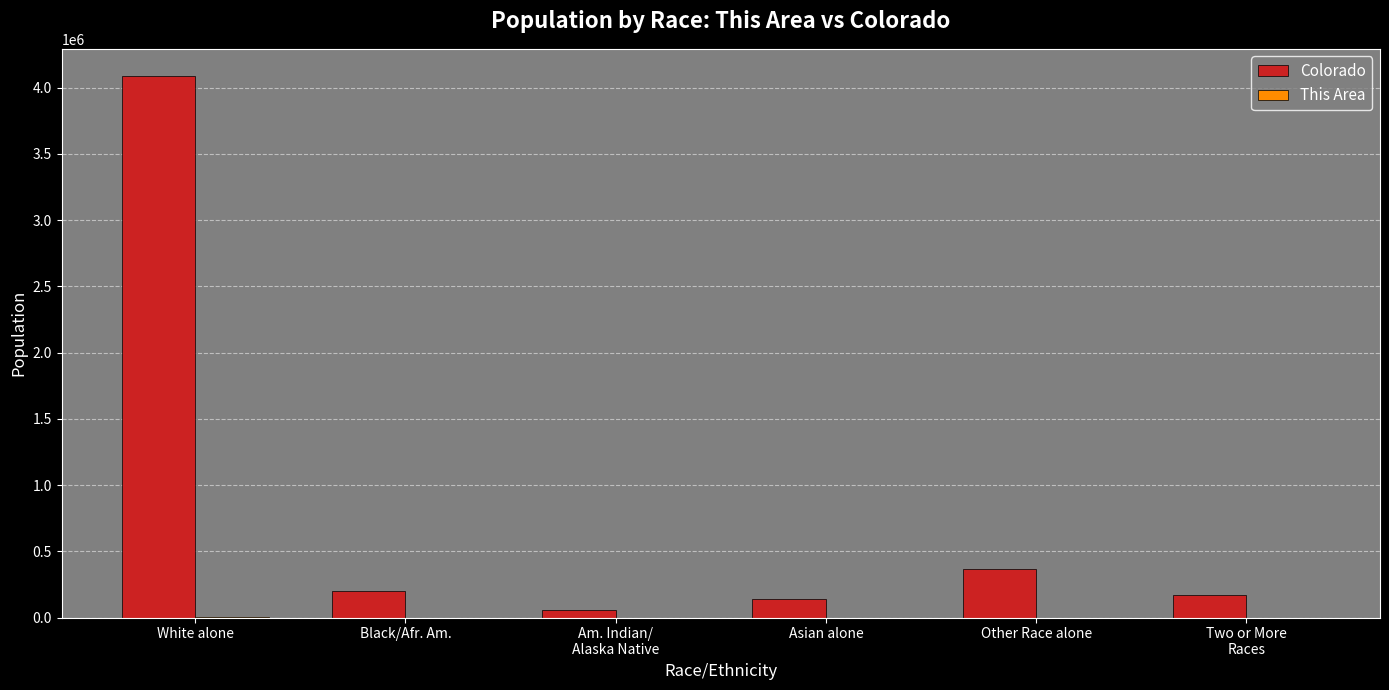

Between White alone and Black/Afr. Am., which series saw the biggest shift?

Colorado